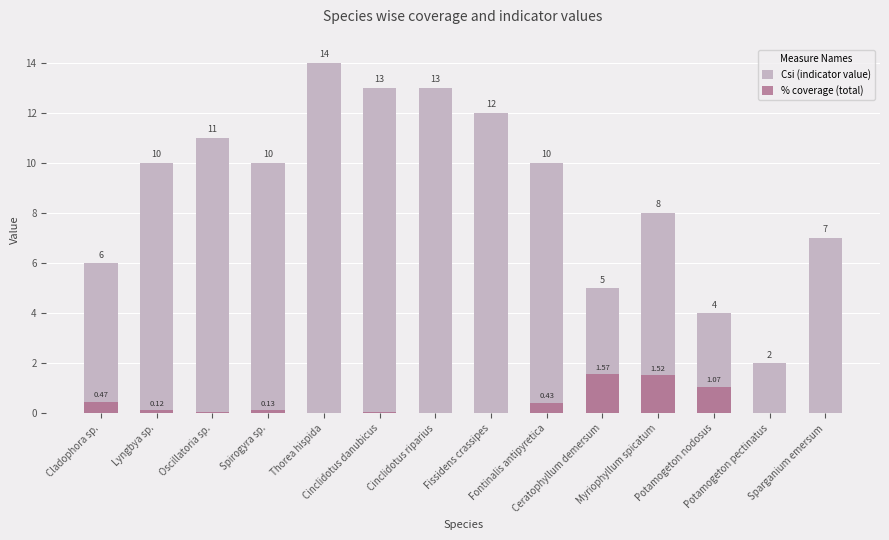

Rank the series by their average value, from lowest to highest.

% coverage (total), Csi (indicator value)